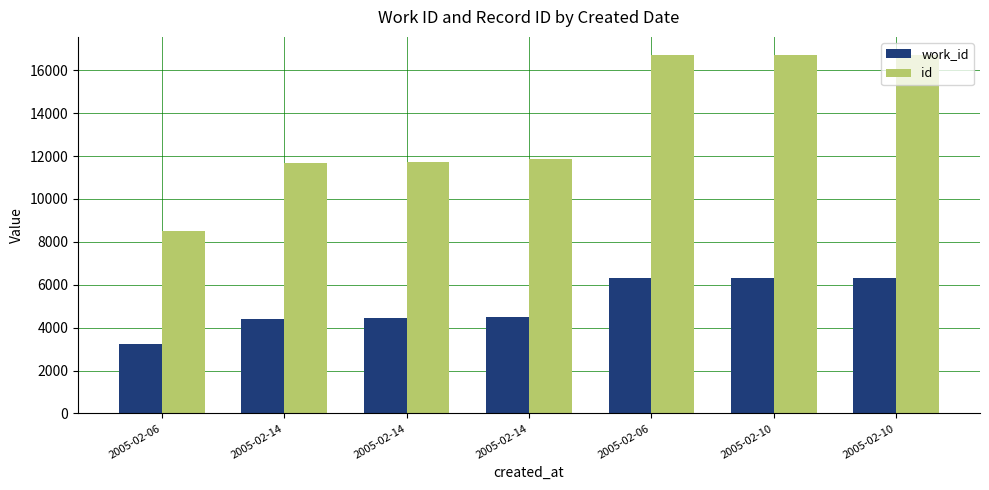

What is the value of the work_id bar at the 3rd from the left?

4425